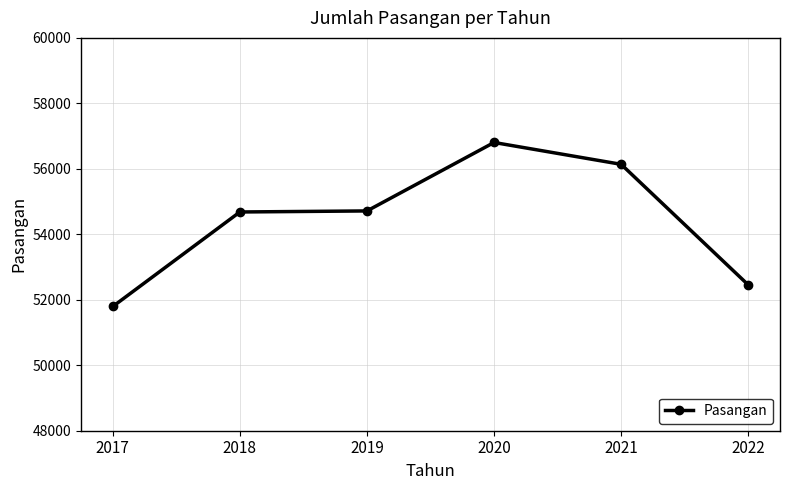

What is the average value?

54432